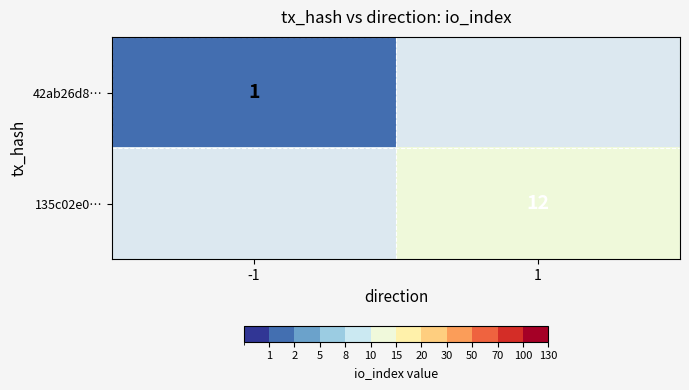

How many distinct data groups are displayed?

2